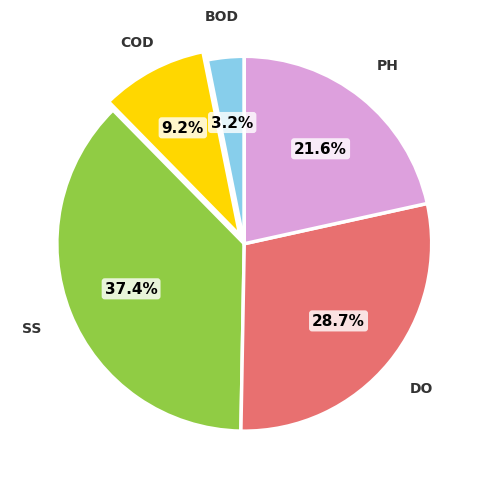

Is there a majority slice in this chart?

No